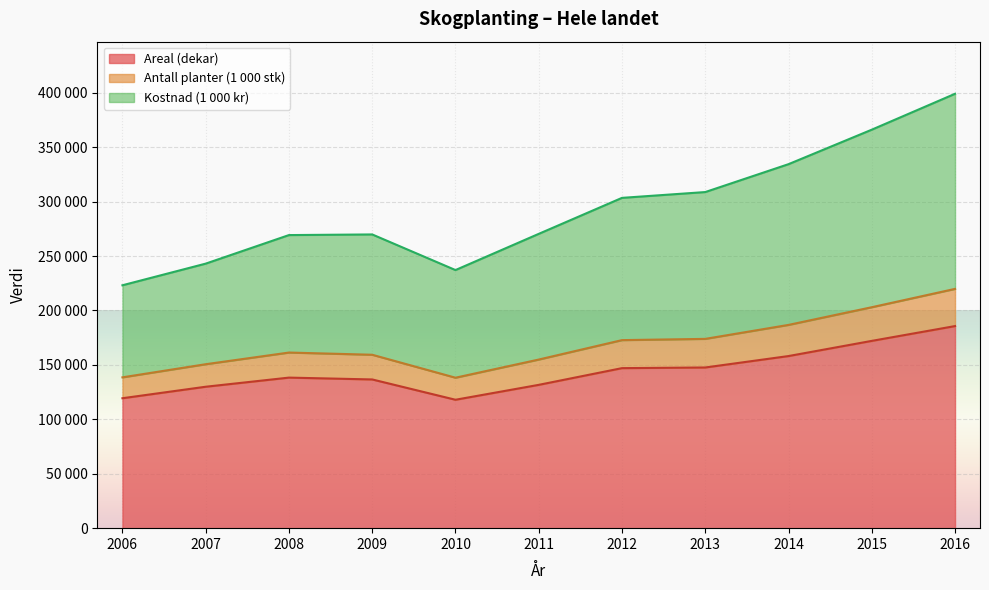

What are all the series names shown in the legend?

Areal (dekar), Antall planter (1 000 stk), Kostnad (1 000 kr)